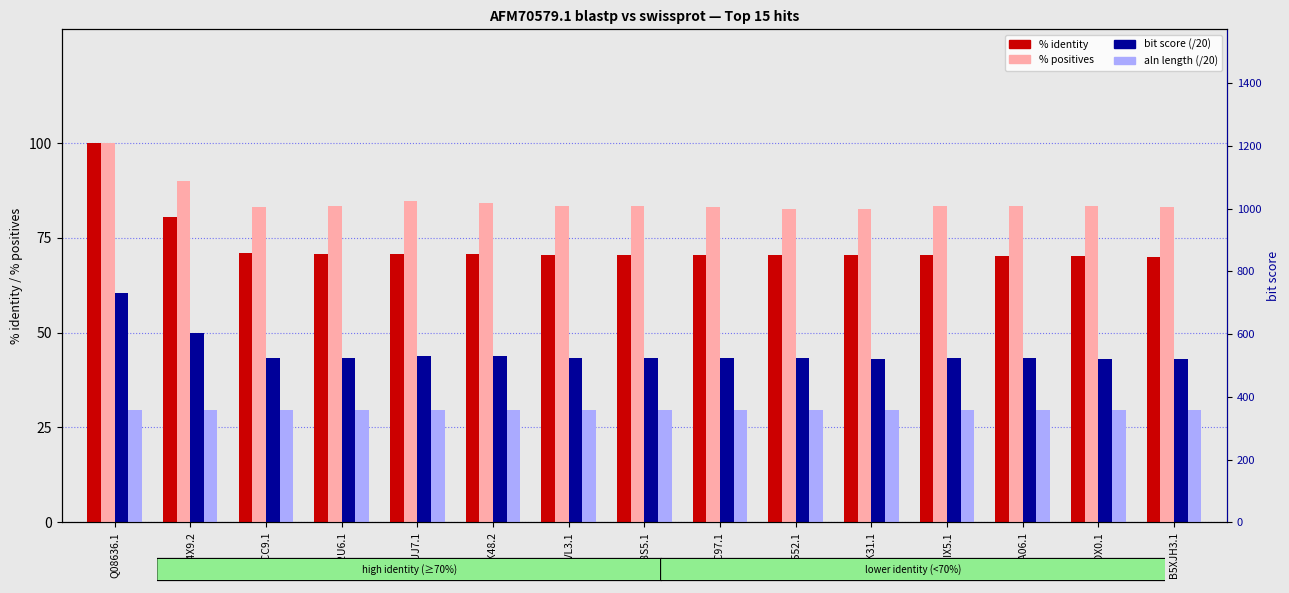

What are all the series names shown in the legend?

% identity, % positives, bit score (/20), aln length (/20)